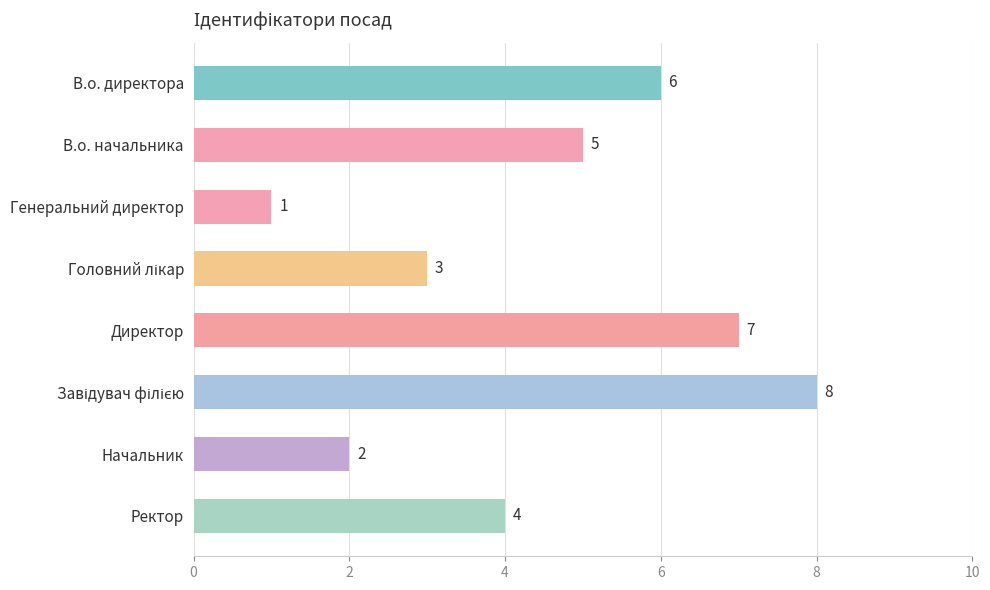

What is the difference between the maximum and minimum values?

7